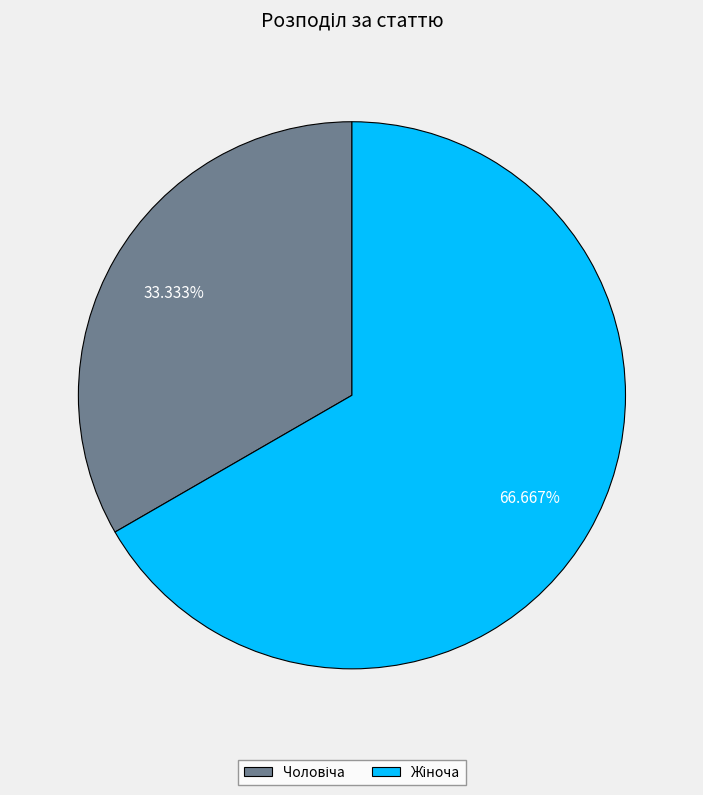

Is there any slice that represents more than half of the pie?

Yes